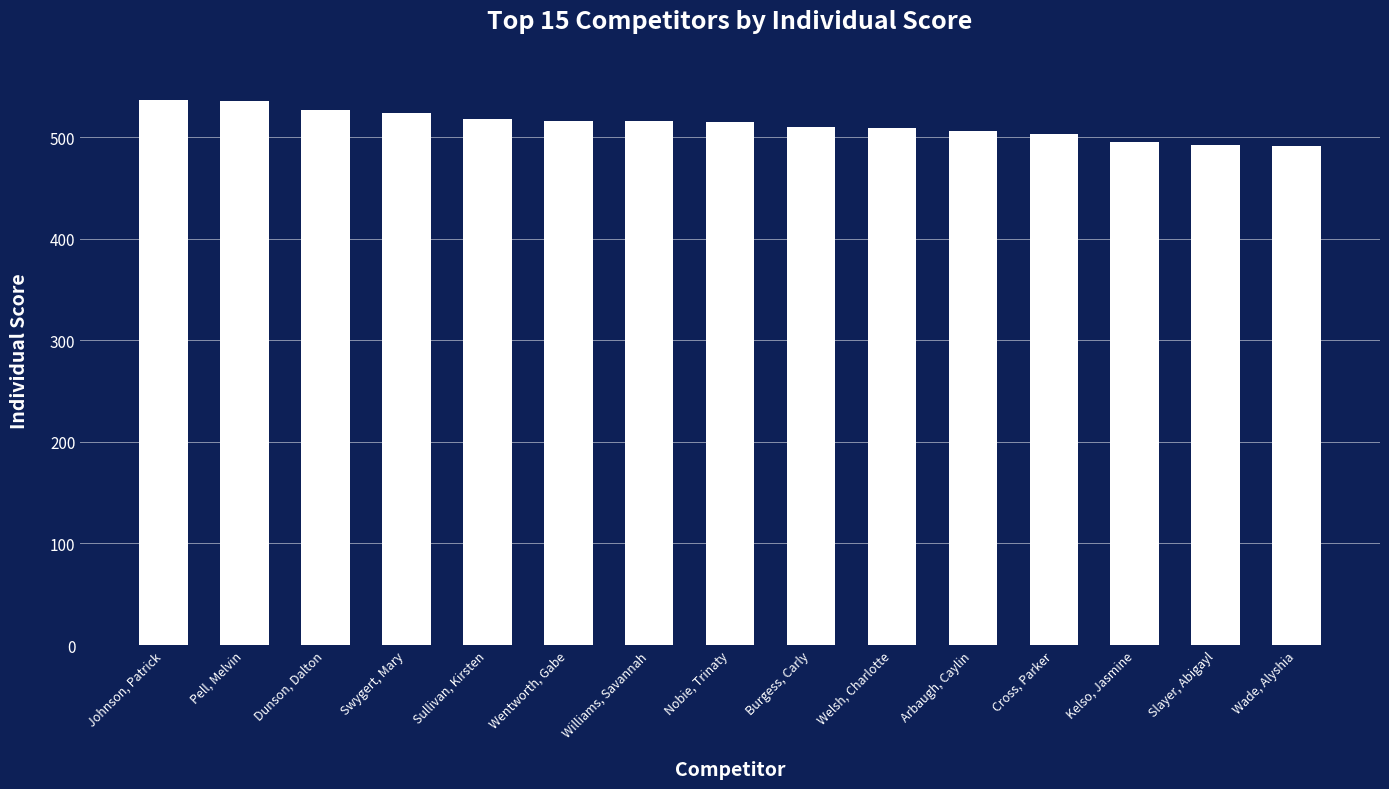

What is the ratio of the value at Cross, Parker to the value at Pell, Melvin?

0.9